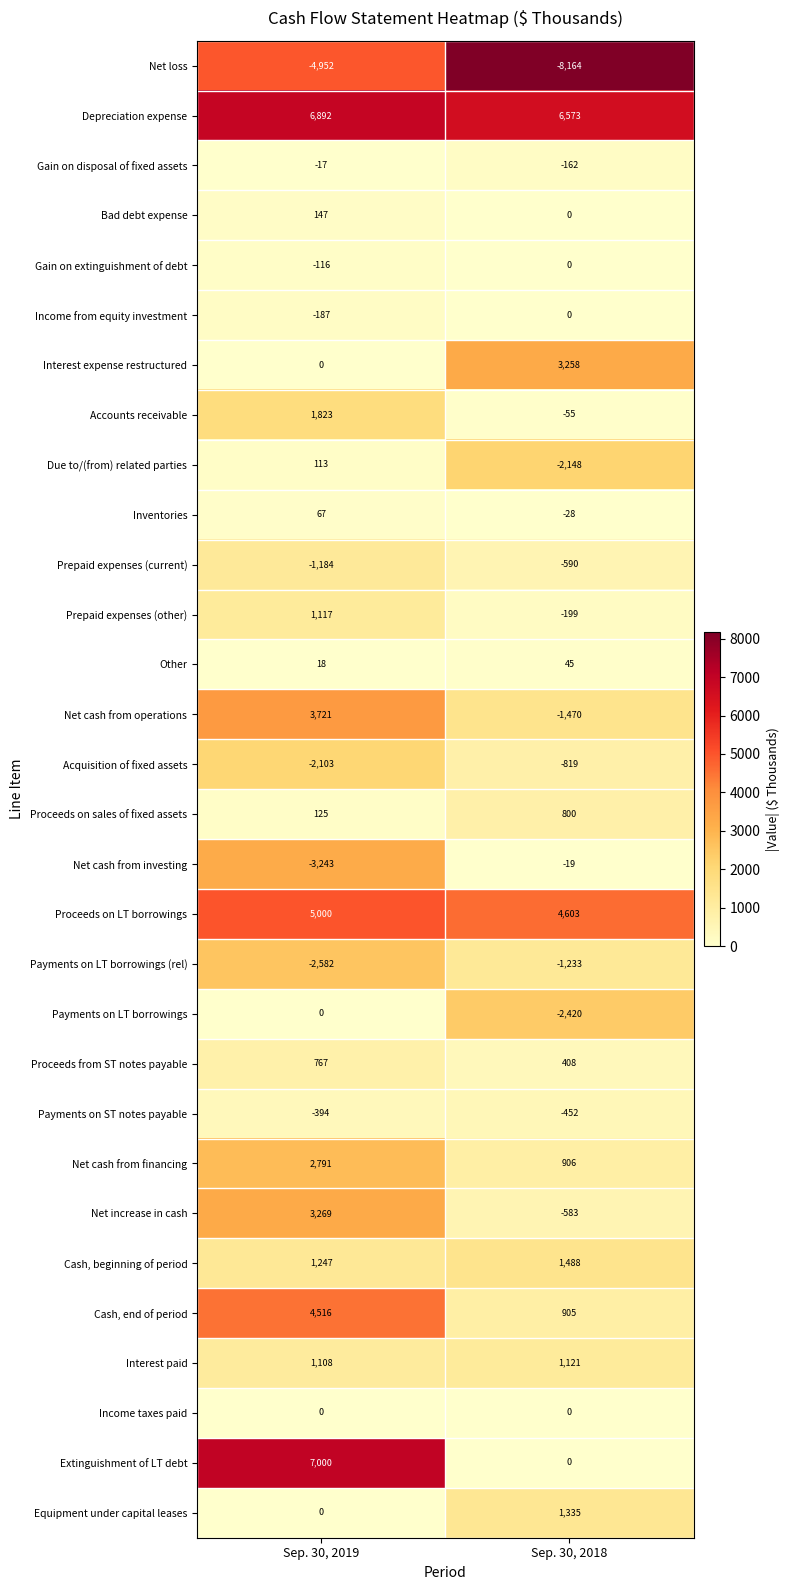

Which series has the largest total across all categories?

Depreciation expense